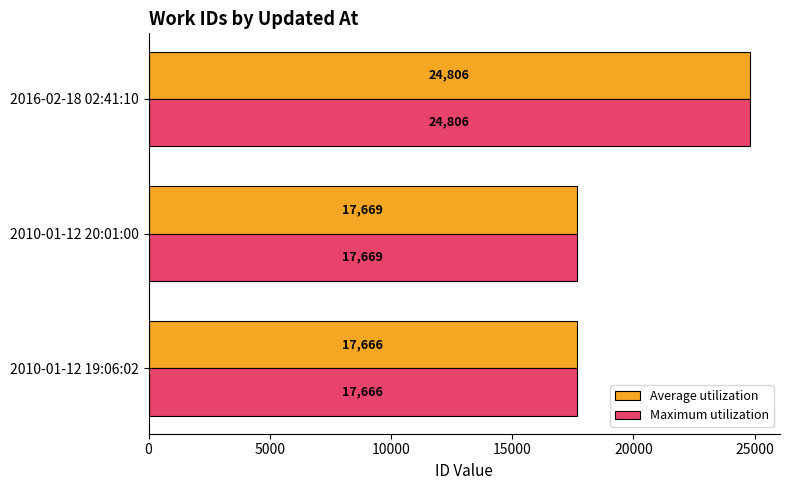

Is it true that Maximum utilization equals 30950 at 2010-01-12 20:01:00?

False